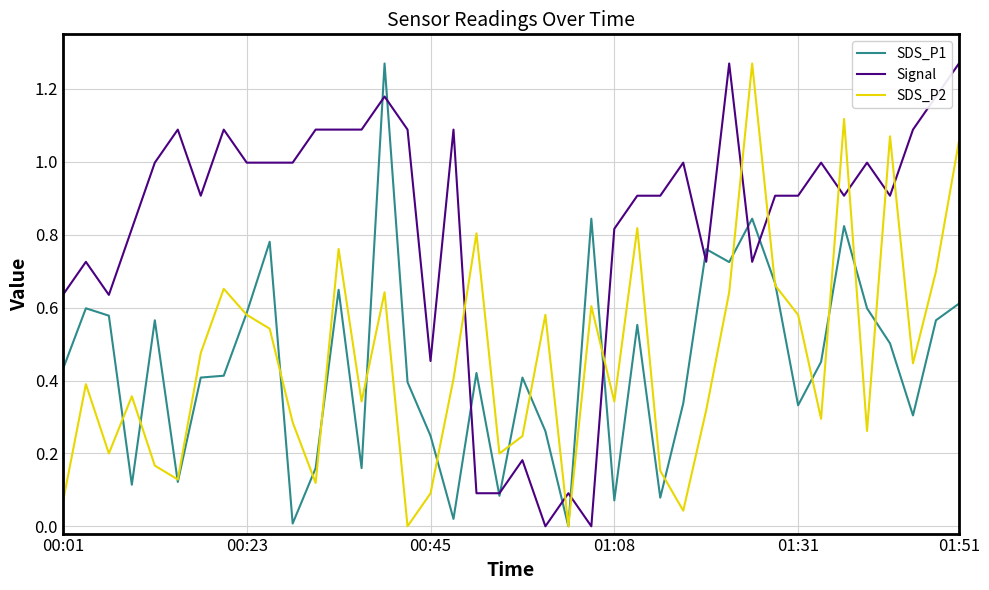

After their last crossing, which series has the higher values: SDS_P2 or Signal?

Signal